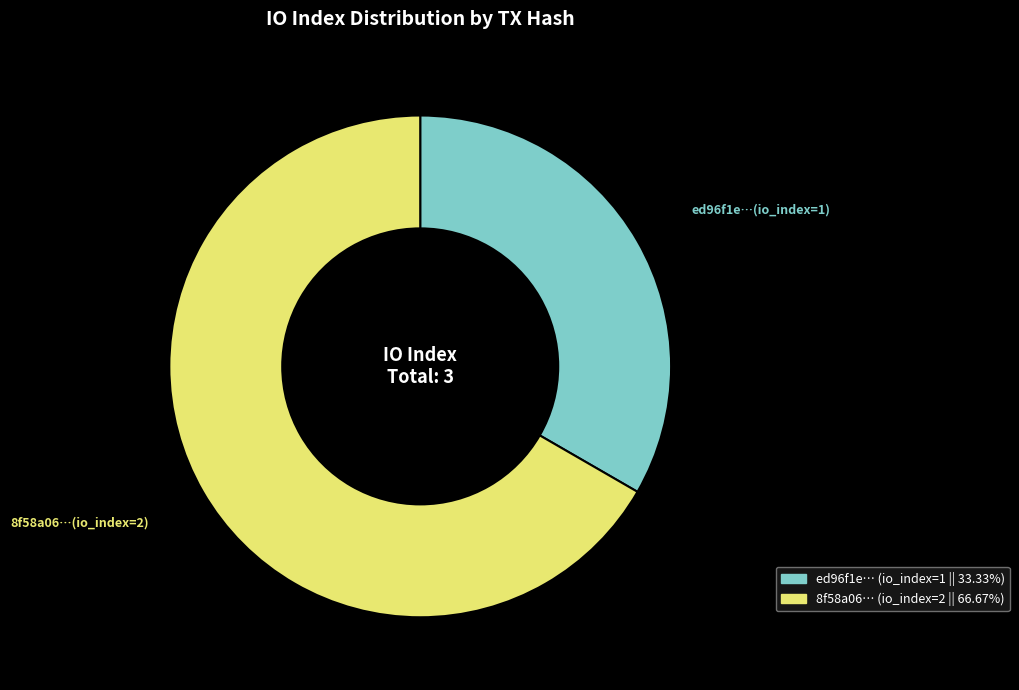

How many slices are in this pie chart?

2